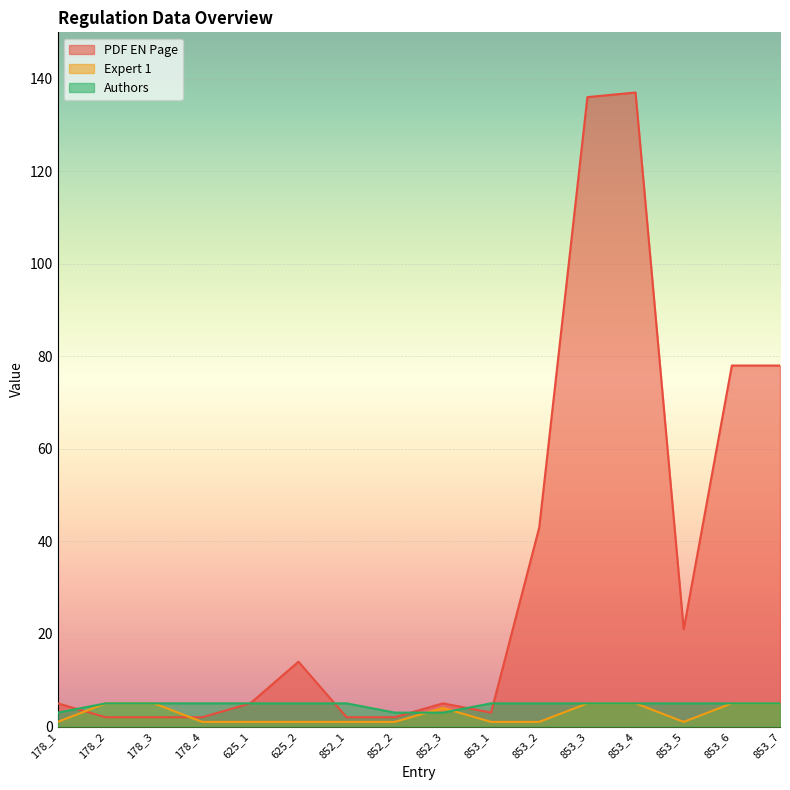

What is the sum of all PDF EN Page values?

535